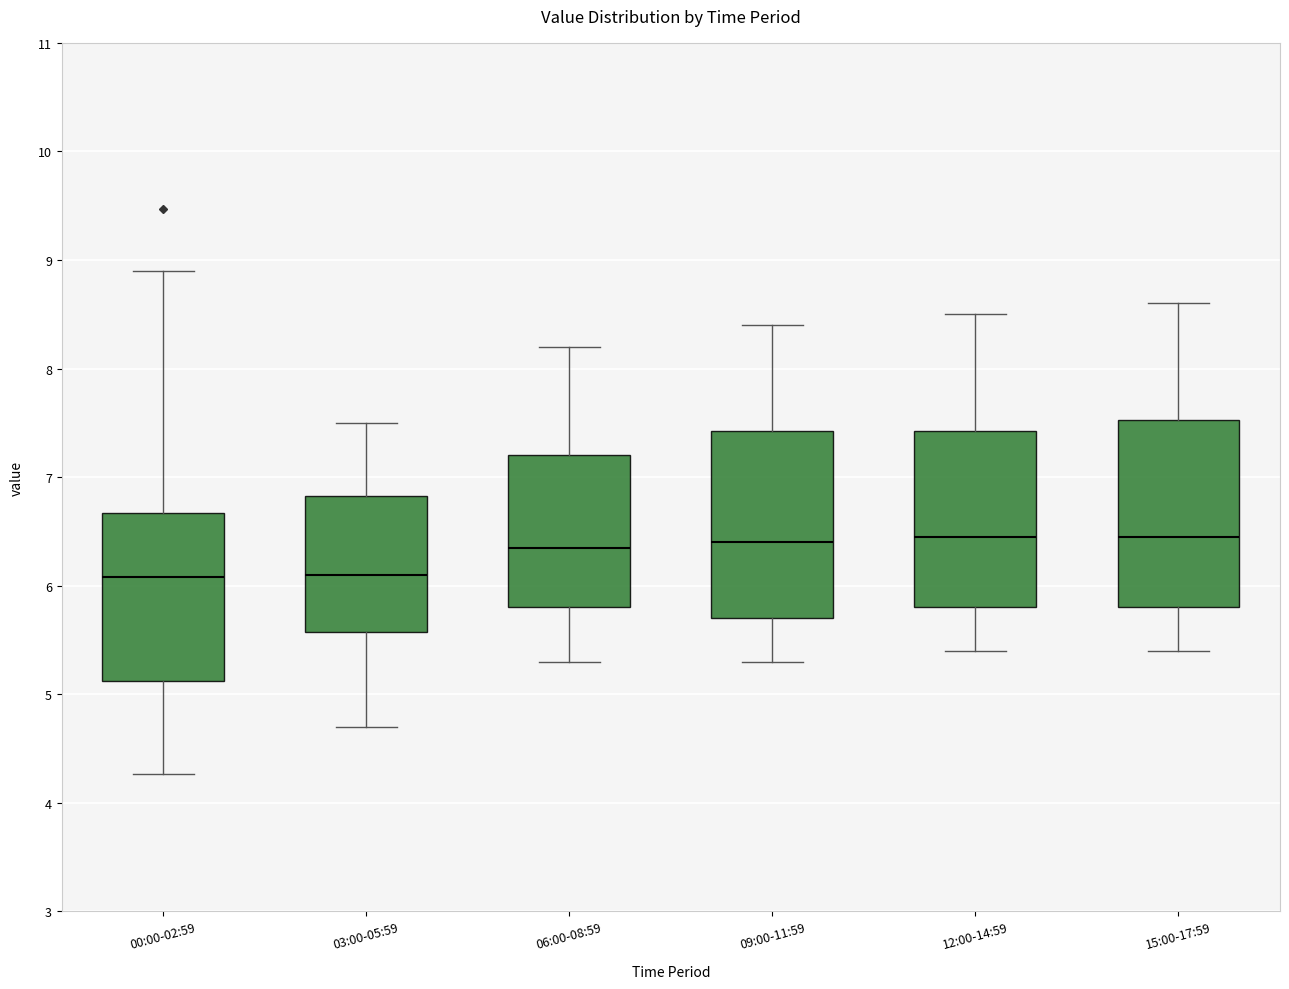

Reading left to right, transcribe this box plot: for each box, give where its median line is, the range the box spans, and where its two whiskers end, as read against the y-axis. The values are not printed on the chart, so give them approximately, as read against the axis.

00:00-02:59: median 6.1, box 5.1 to 6.7, whiskers 4.3 to 8.9
03:00-05:59: median 6.1, box 5.6 to 6.8, whiskers 4.7 to 7.5
06:00-08:59: median 6.4, box 5.8 to 7.2, whiskers 5.3 to 8.2
09:00-11:59: median 6.4, box 5.7 to 7.4, whiskers 5.3 to 8.4
12:00-14:59: median 6.5, box 5.8 to 7.4, whiskers 5.4 to 8.5
15:00-17:59: median 6.5, box 5.8 to 7.5, whiskers 5.4 to 8.6